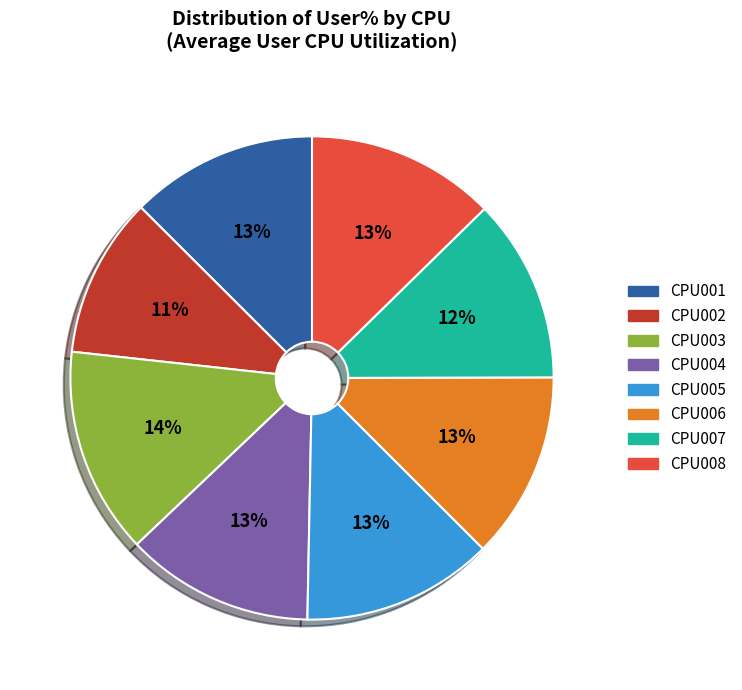

To the nearest percent, what is the difference between the CPU002 and CPU001 slice percentages?

2%